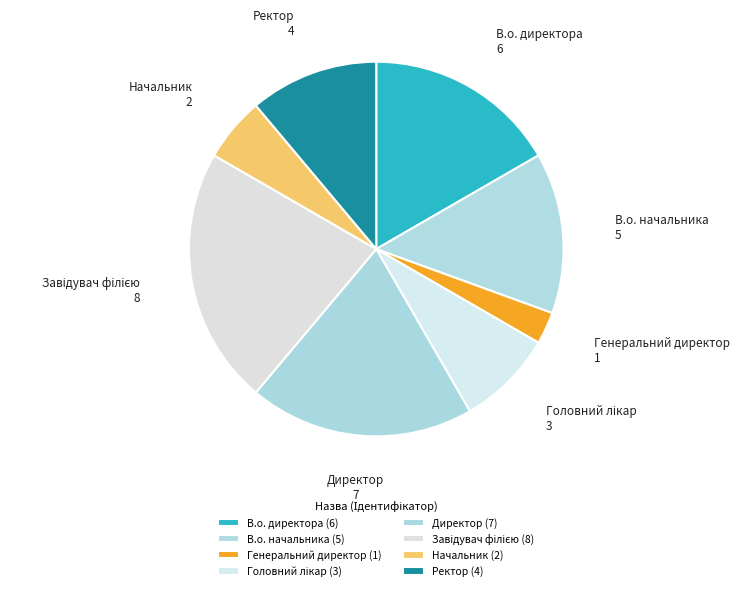

Is there a majority slice in this chart?

No